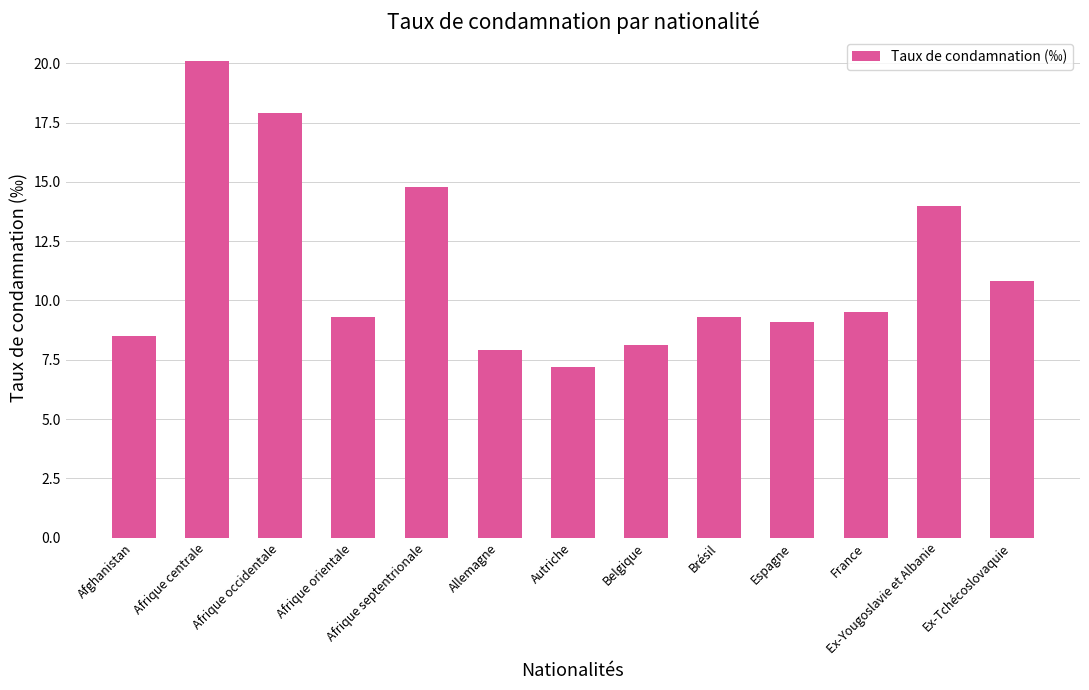

The chart shows a value of 17.9 at Afrique occidentale. True or false?

True